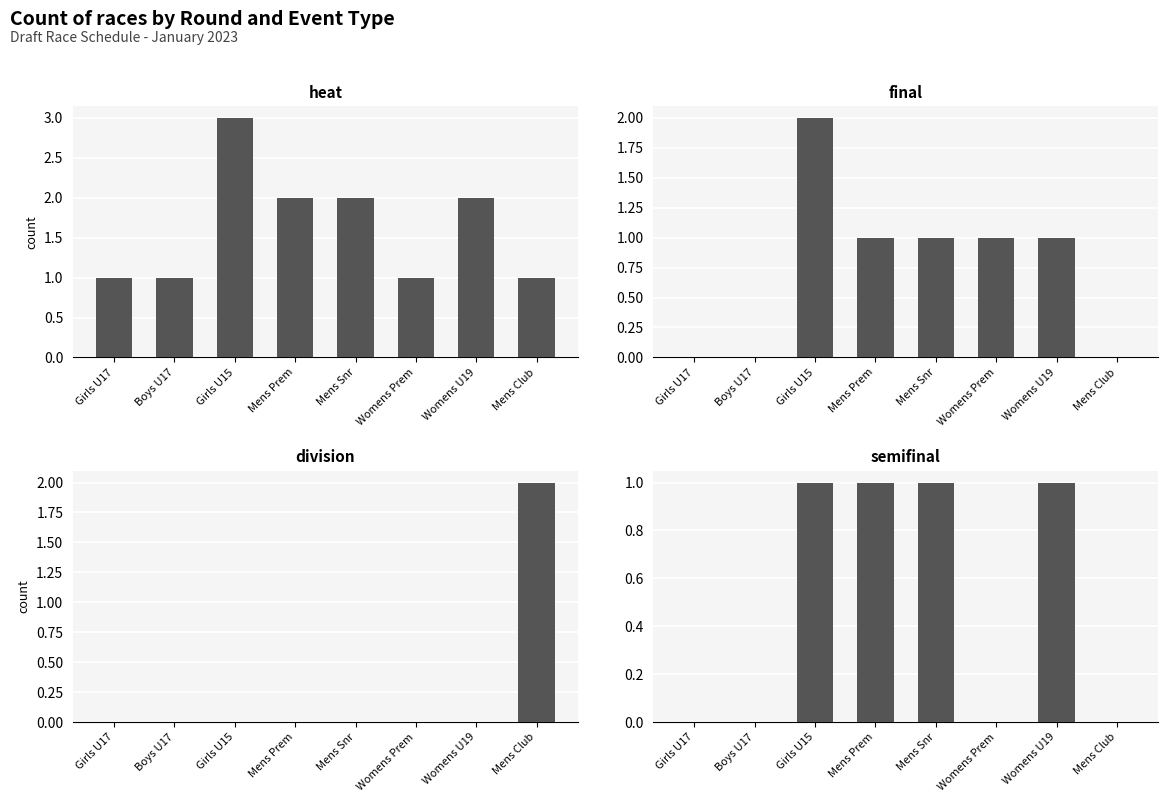

Where does the final series first go above 1?

Girls U15